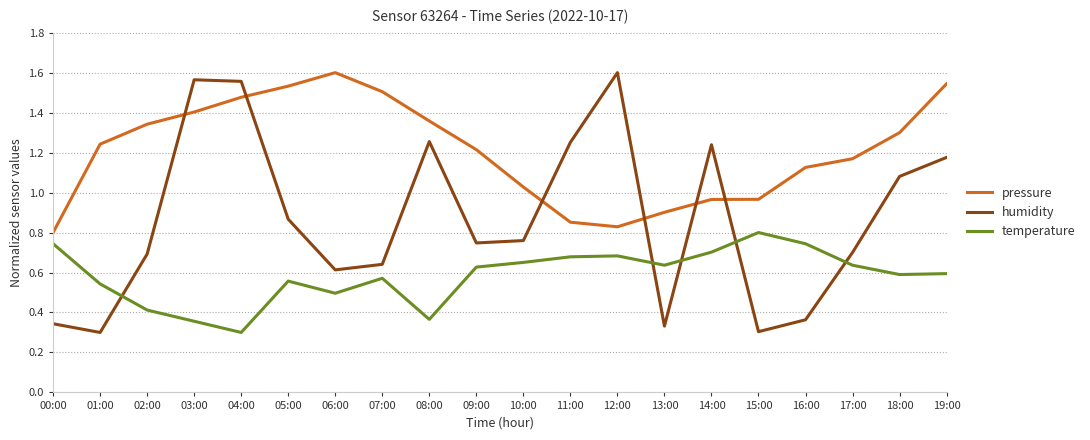

What is the difference between the pressure values at 10:00 and 17:00?

0.1